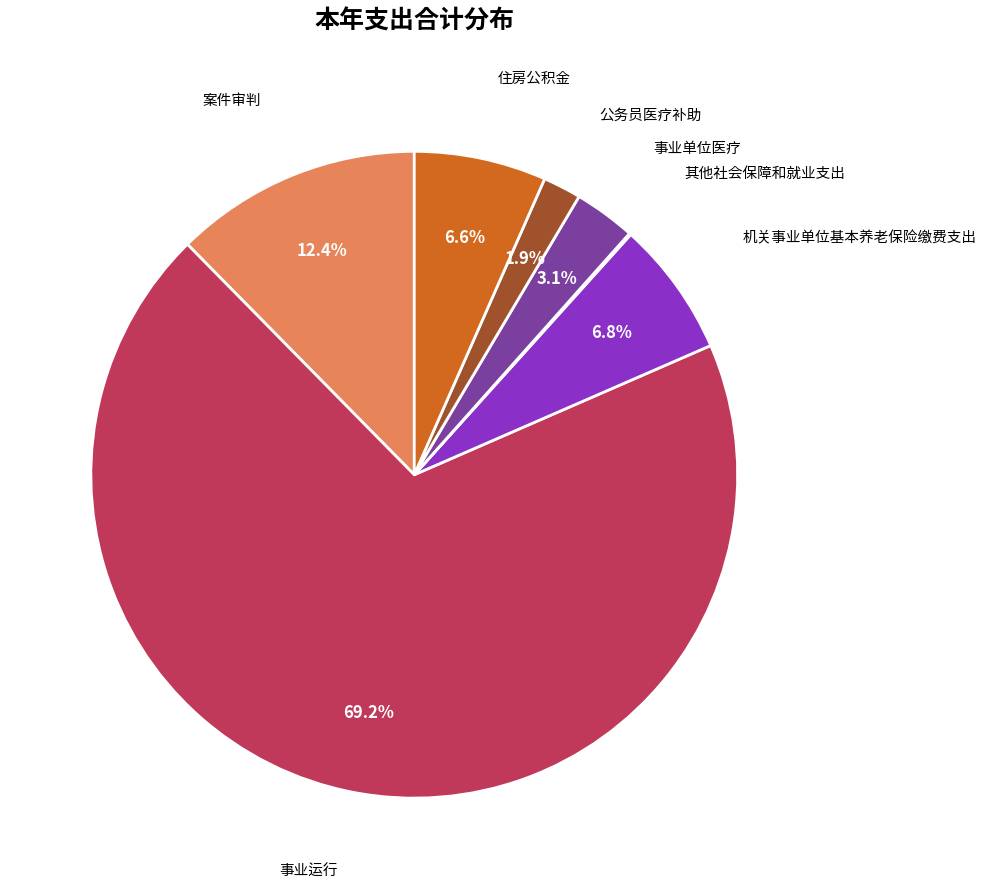

Which slice is the largest?

事业运行